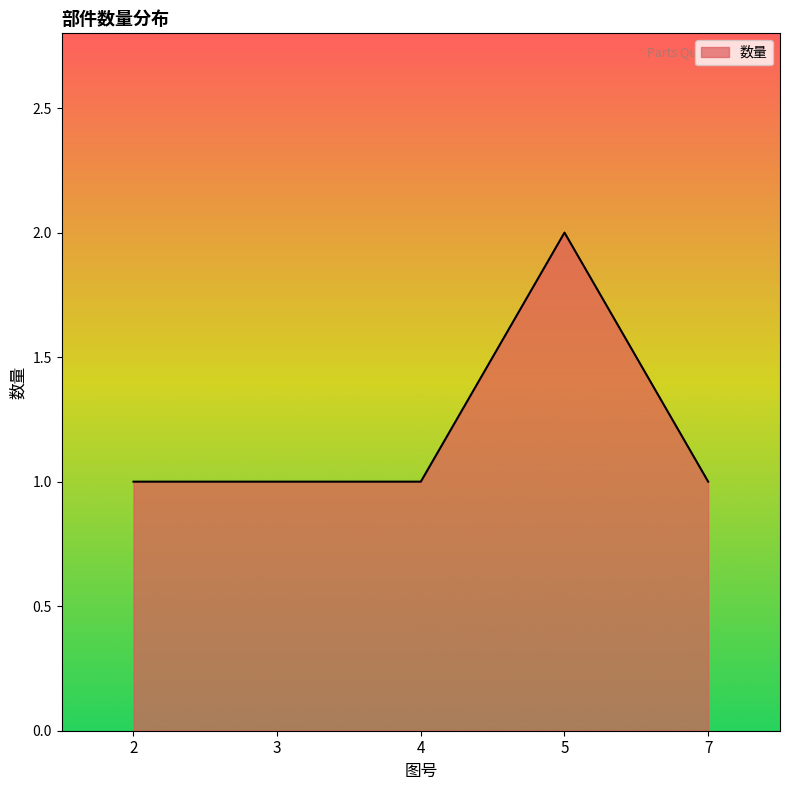

Count the number of data series in this chart.

1